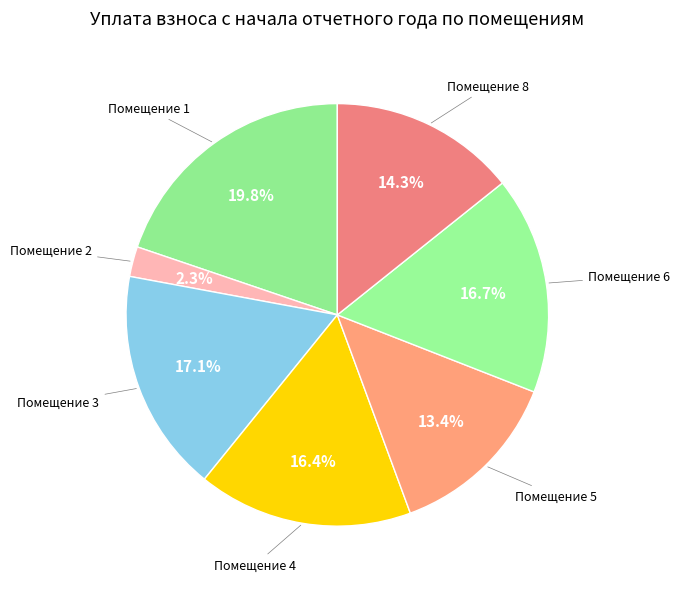

How many segments does this pie chart have?

7